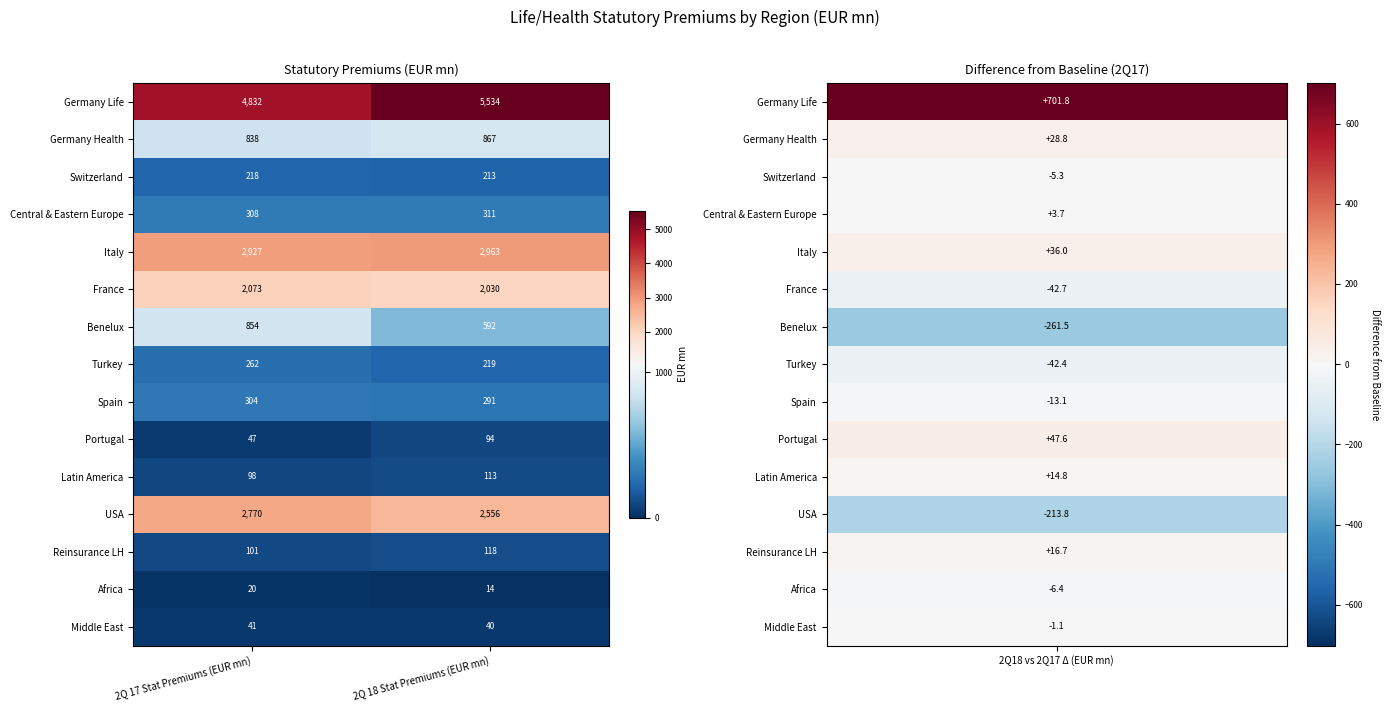

The Reinsurance LH series shows 195 at 2Q 18 Stat Premiums (EUR mn). True or false?

False